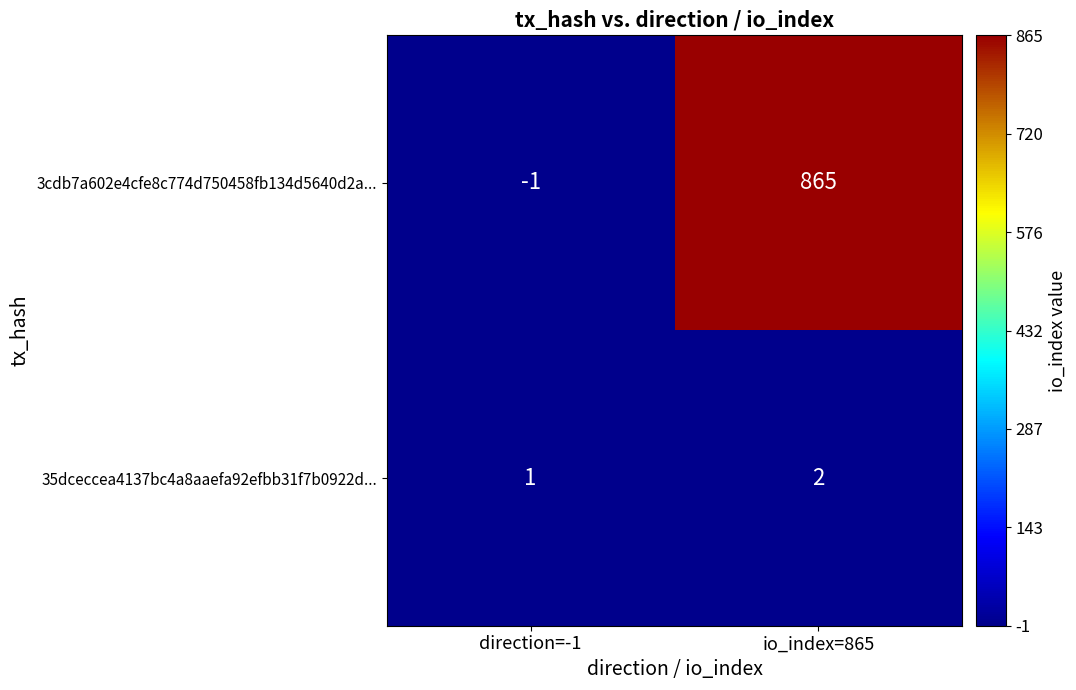

The value of 3cdb7a602e4cfe8c774d750458fb134d5640d2a... at direction=-1 is -1. True or false?

True